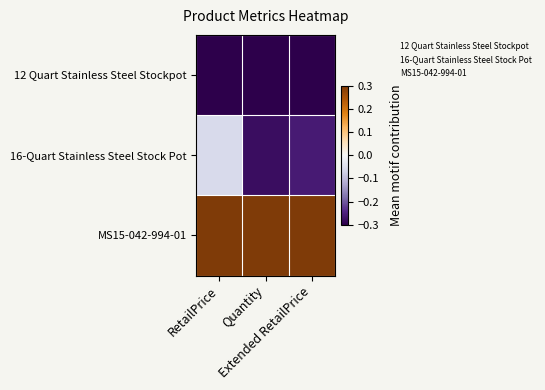

What is the total value across all series at Extended RetailPrice?

-0.3